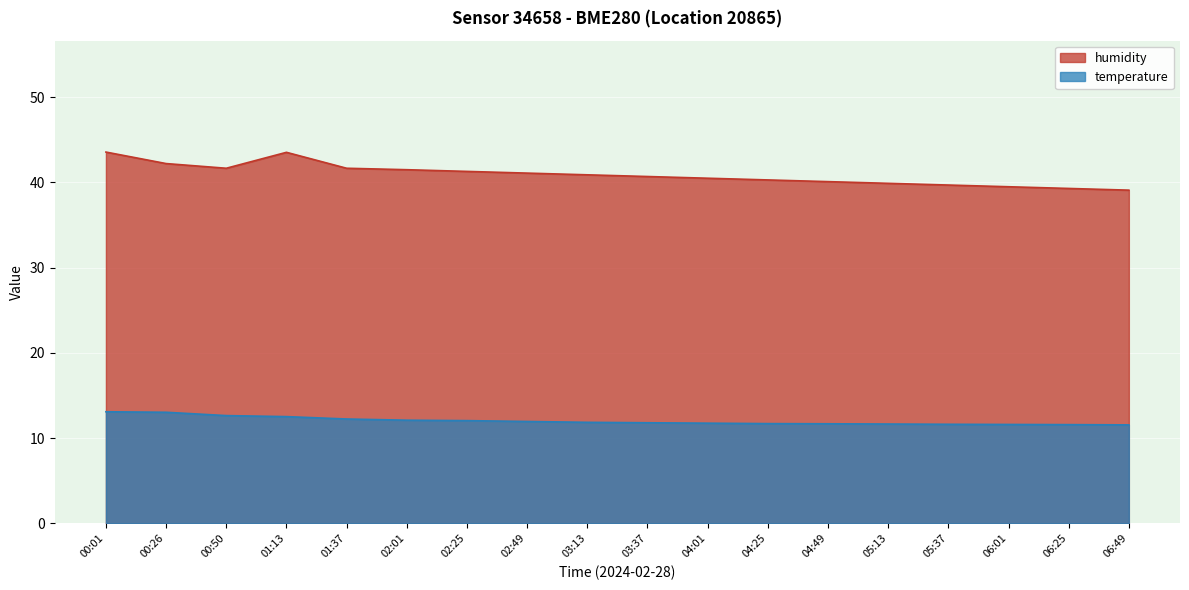

True or false: temperature and humidity cross at least once.

False